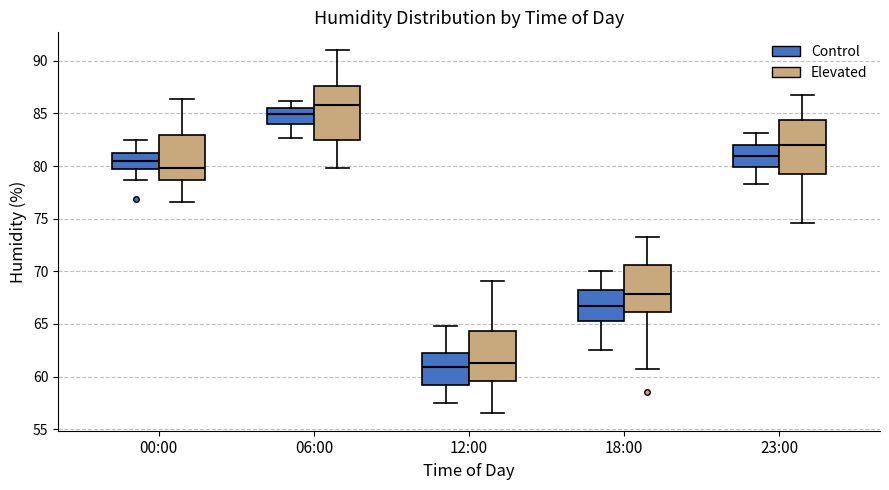

Where is the upper edge of the box for 06:00 (Elevated) on the y-axis? The values are not printed on the chart, so give them approximately, as read against the axis.

87.5